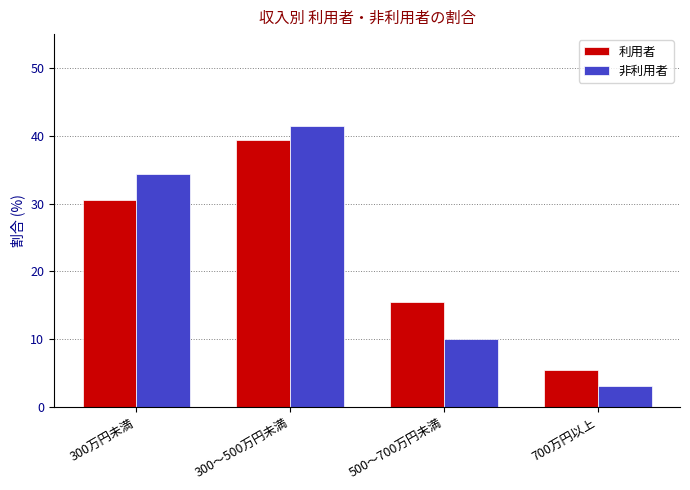

What is the sum of all 非利用者 values?

88.8